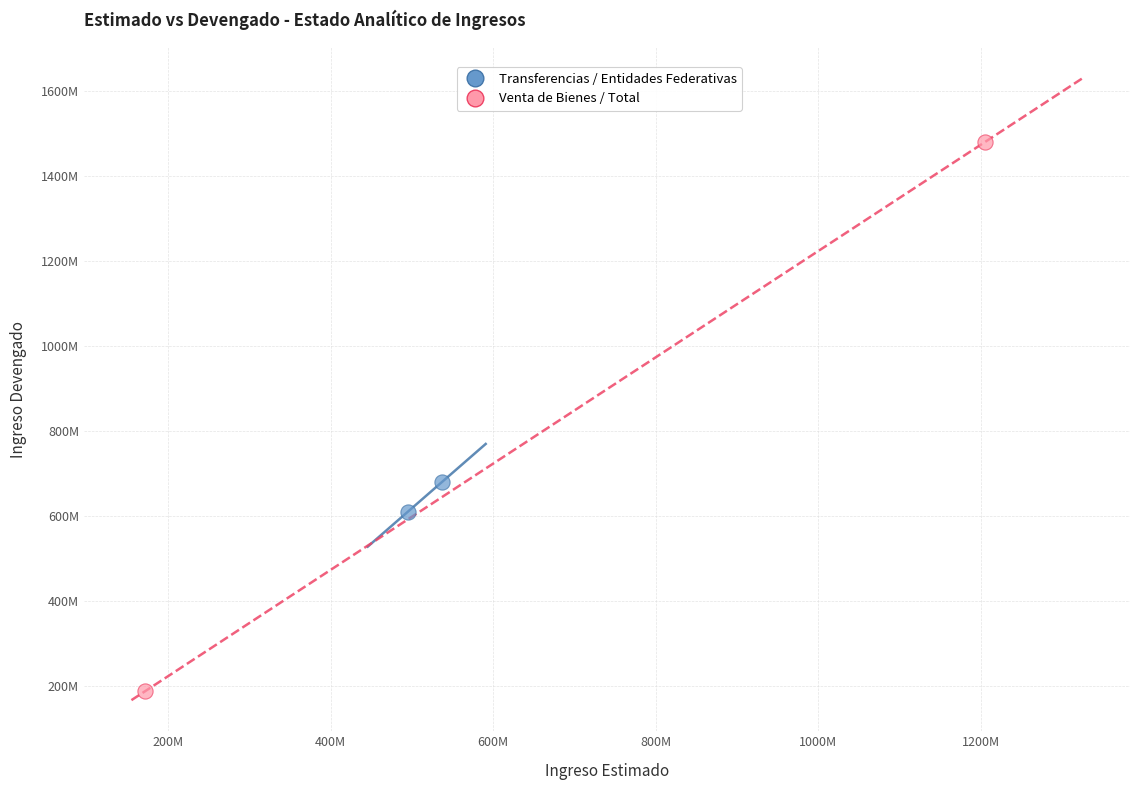

Which series has the largest Y range (max minus min)?

Venta de Bienes / Total